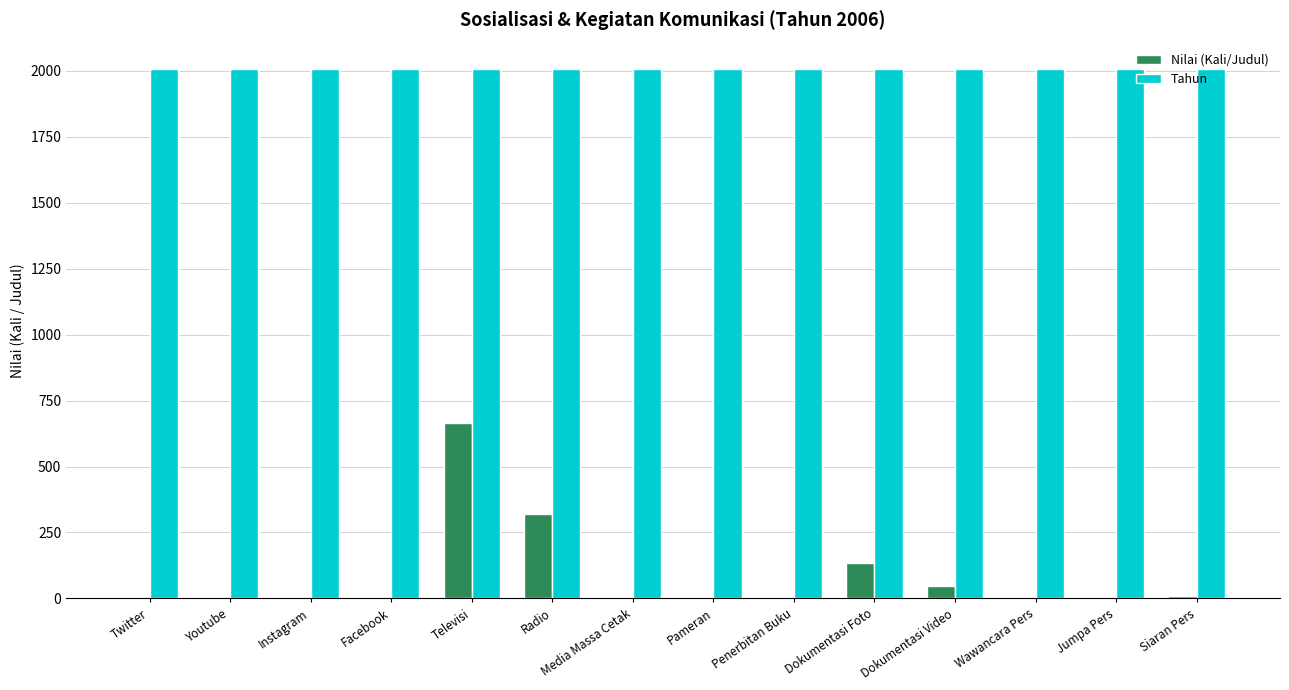

What is the sum of all Nilai (Kali/Judul) values?

1190